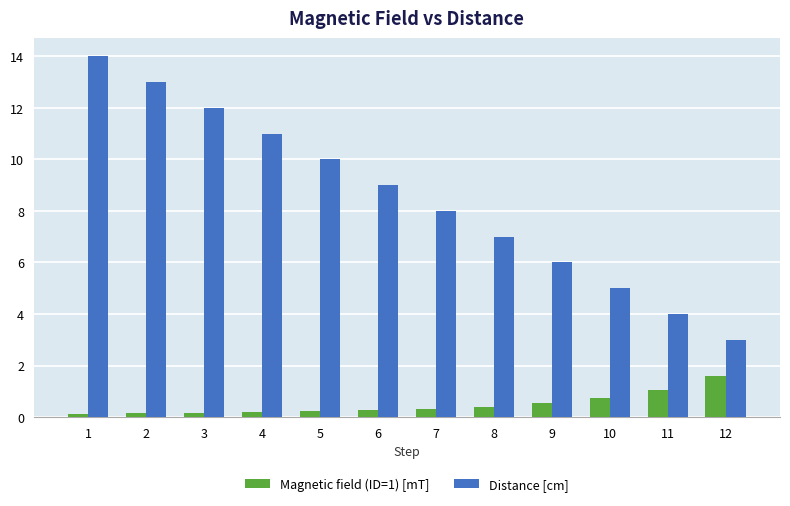

Is it true that Distance [cm] equals 9.0 at 9?

False